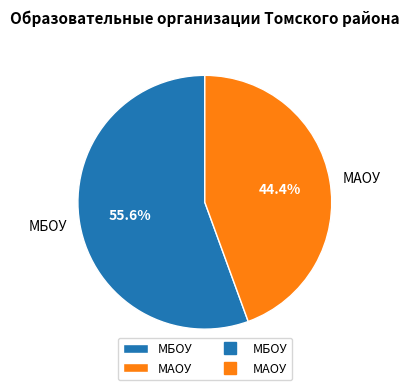

To the nearest percent, what portion does МАОУ represent?

44%